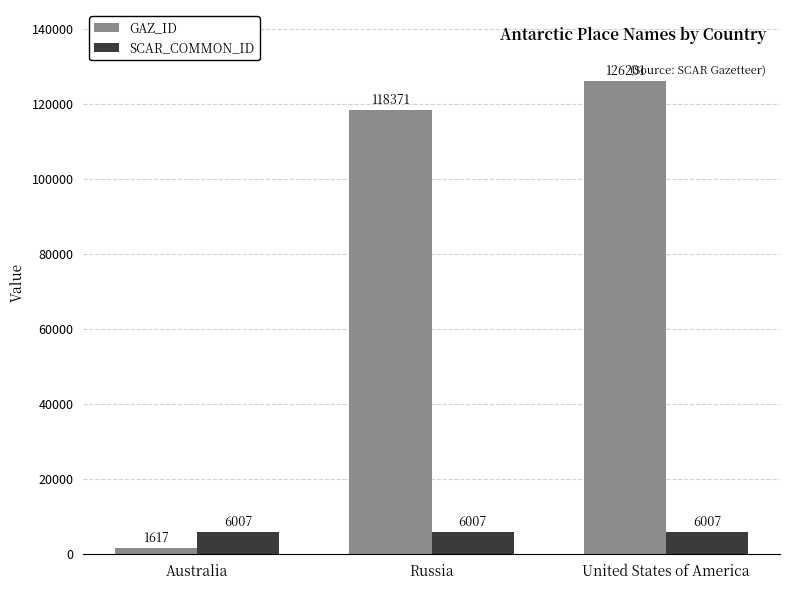

How many bars are there in total?

6